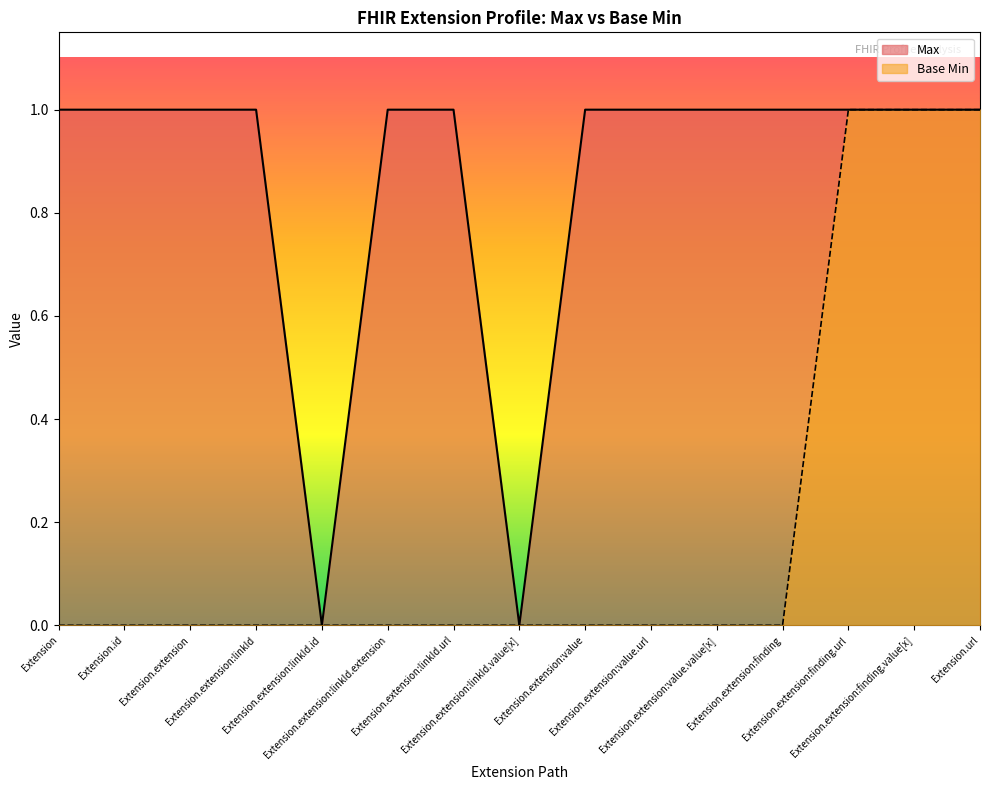

True or false: Base Min and Max intersect in this chart.

False